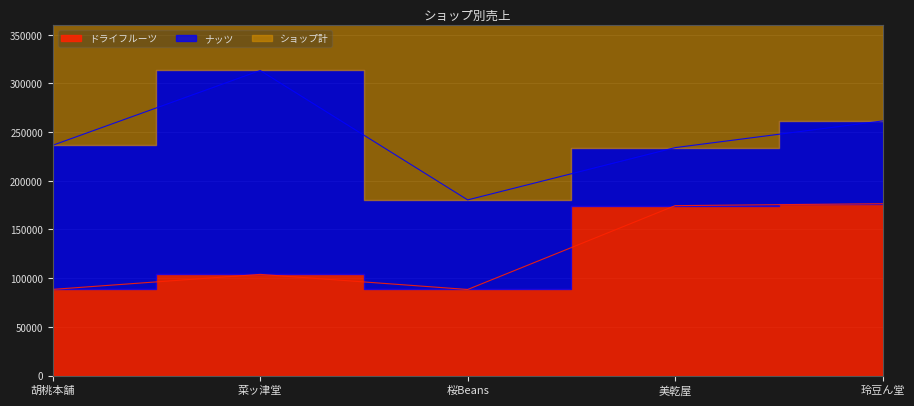

True or false: ショップ計 has a value of 236500 at 胡桃本舗.

True